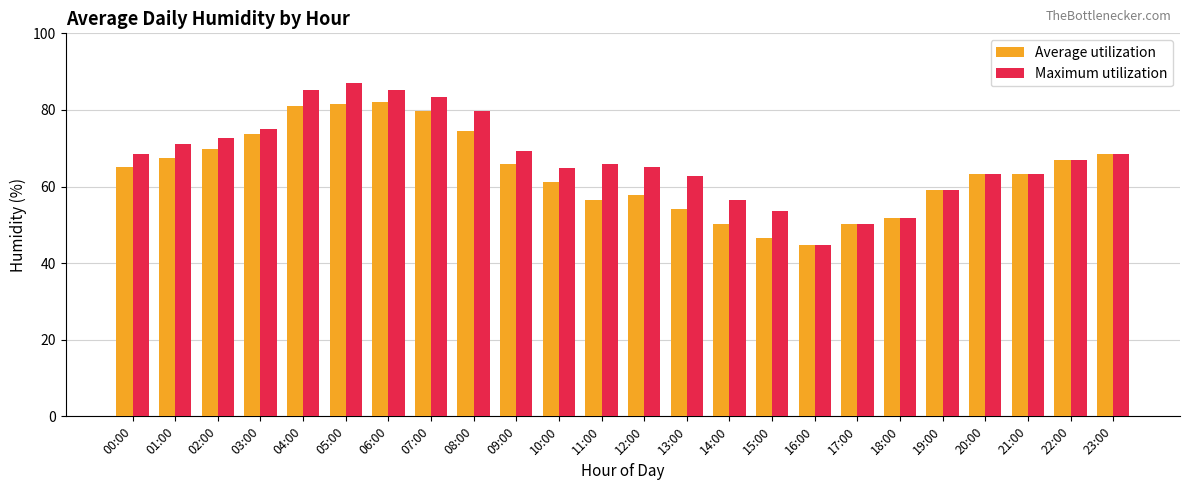

Which category has the highest value across all series?

05:00